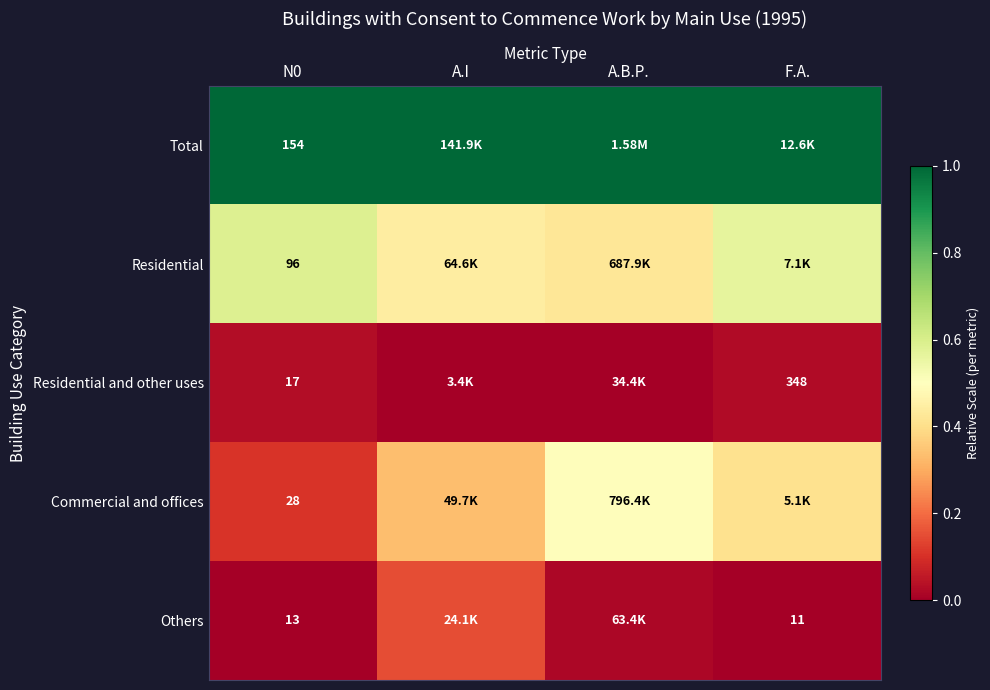

Rank the series at N0 from highest to lowest value.

Total, Residential, Commercial and offices, Residential and other uses, Others